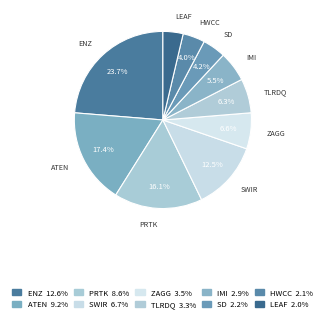

What is the change in value from ENZO BIOCHEM INC to SIERRA WIRELESS INC?

-5.9